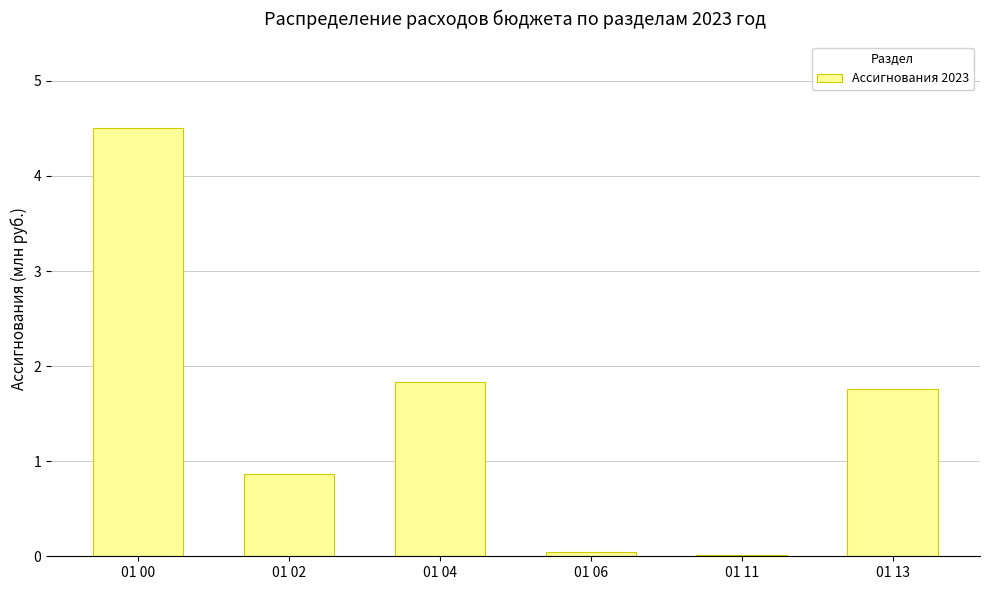

True or false: the data shows 1.8 at 01 13.

True